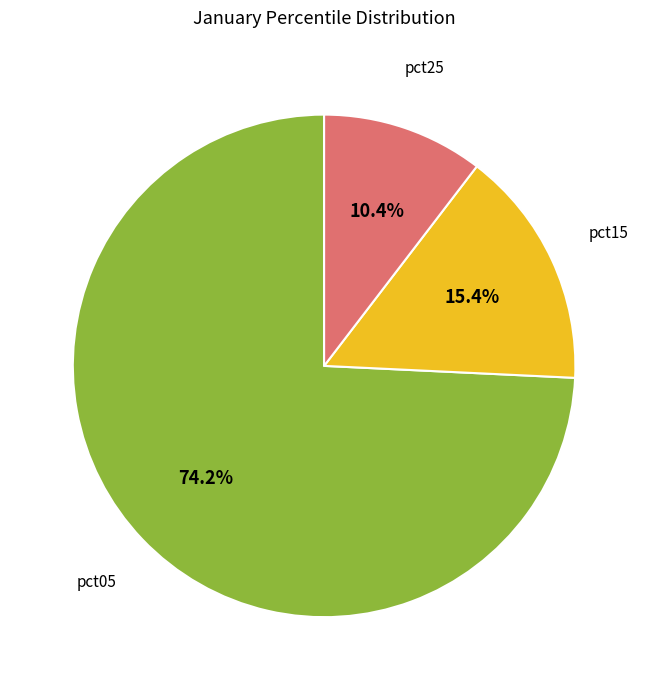

Which slice is the smallest?

pct25